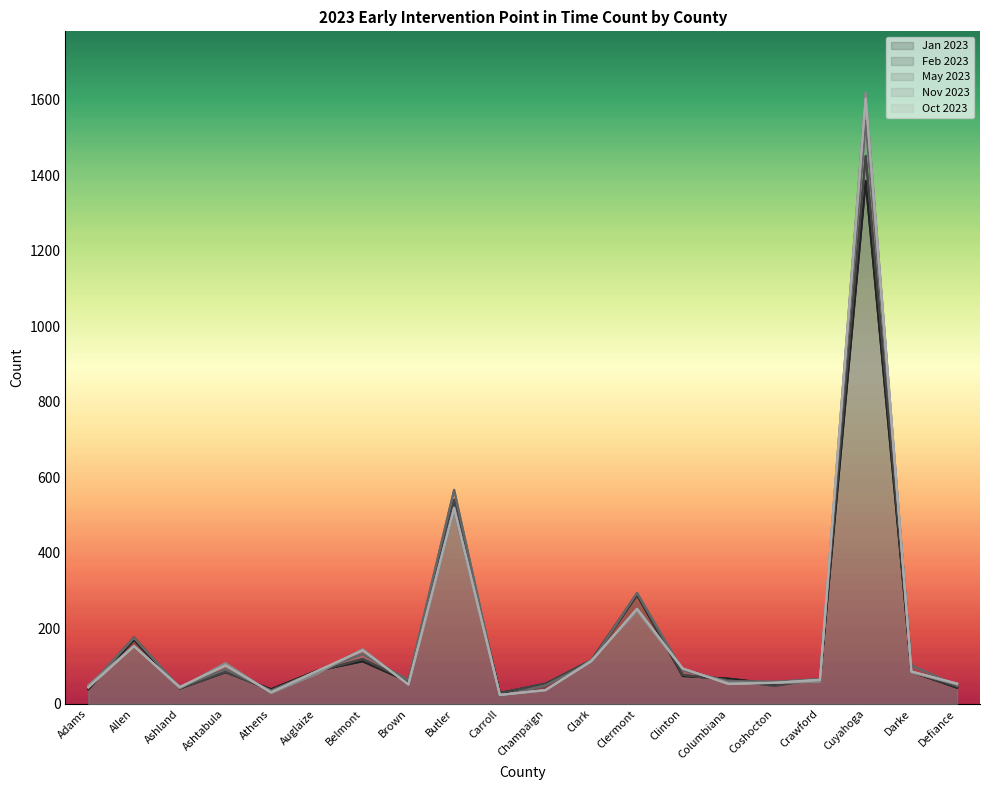

How many times do Oct 2023 and Nov 2023 cross each other?

10